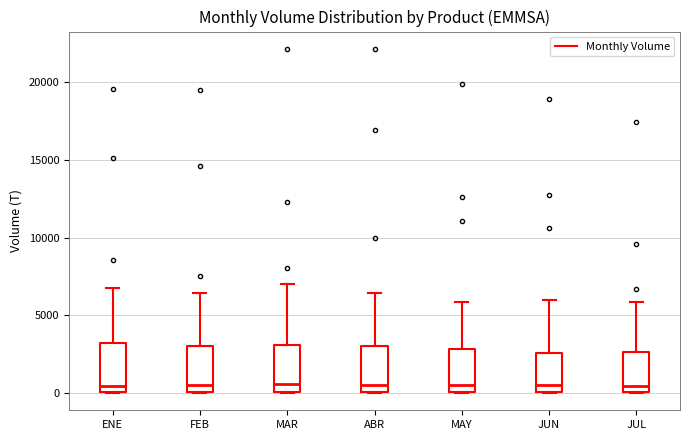

Reading left to right, transcribe this box plot: for each box, give where its median line is, the range the box spans, and where its two whiskers end, as read against the y-axis. The values are not printed on the chart, so give them approximately, as read against the axis.

ENE: median 500, box 0 to 3000, whiskers 0 to 7000
FEB: median 500, box 0 to 3000, whiskers 0 to 6500
MAR: median 500, box 0 to 3000, whiskers 0 to 7000
ABR: median 500, box 0 to 3000, whiskers 0 to 6500
MAY: median 500, box 0 to 3000, whiskers 0 to 6000
JUN: median 500, box 0 to 2500, whiskers 0 to 6000
JUL: median 500, box 0 to 2500, whiskers 0 to 6000